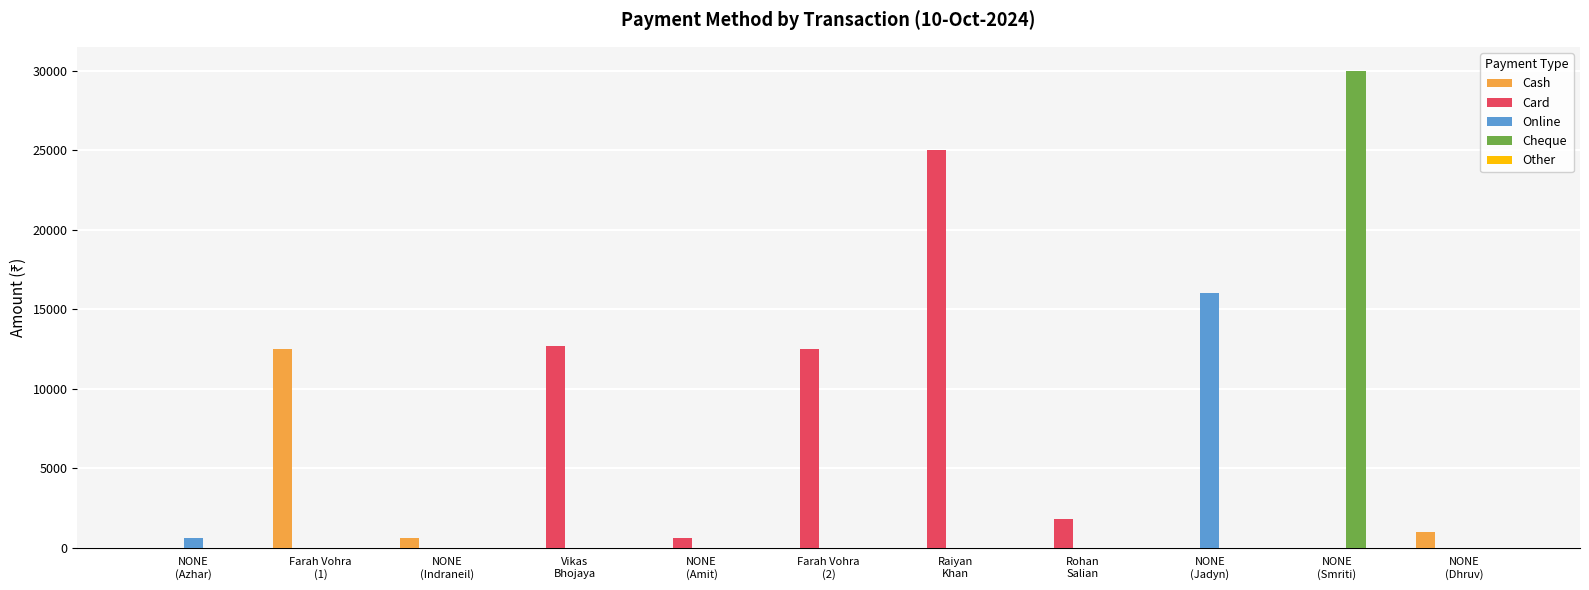

What is the highest value of the Cheque series?

30000